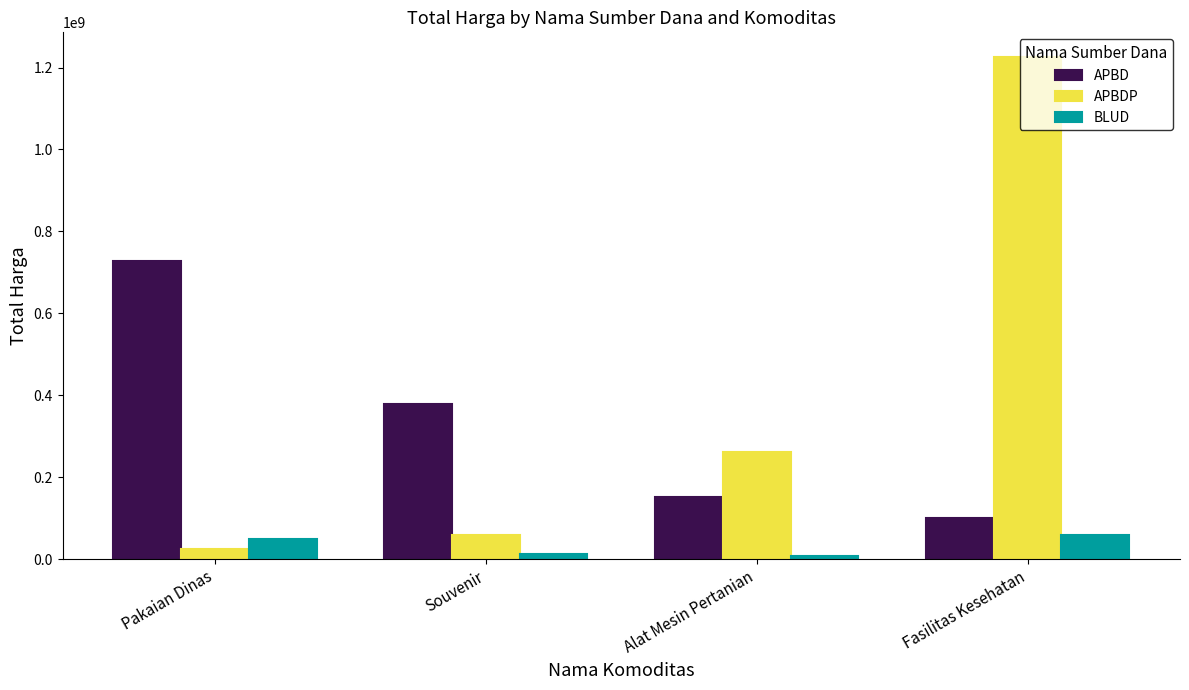

What position from the left is Pakaian Dinas?

1